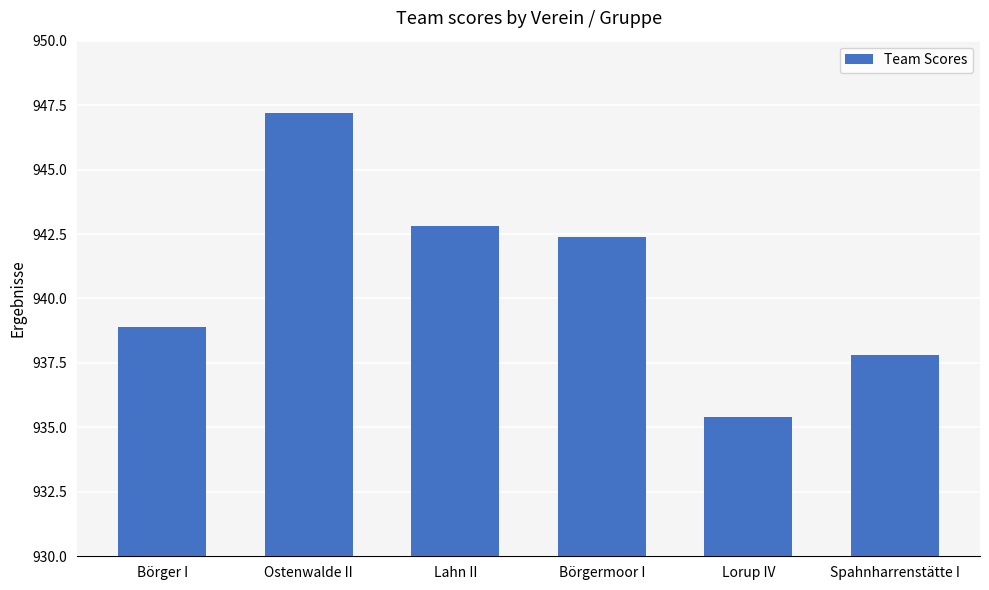

What is the value of the 4th bar from the left?

942.4